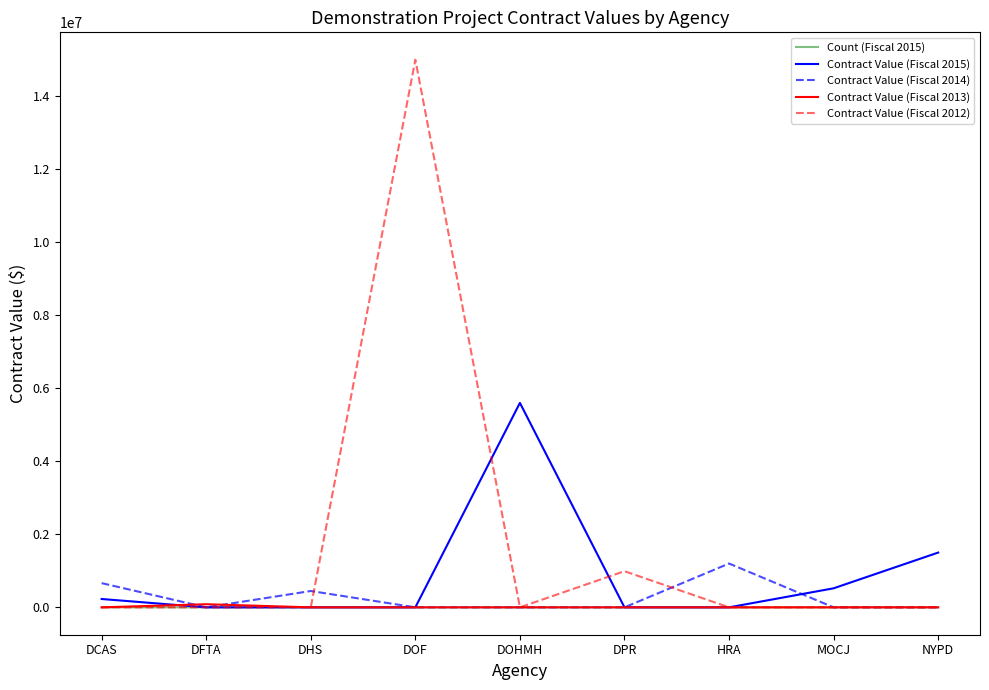

What is the difference between the maximum and minimum values in the Contract Value (Fiscal 2014) series?

1200000